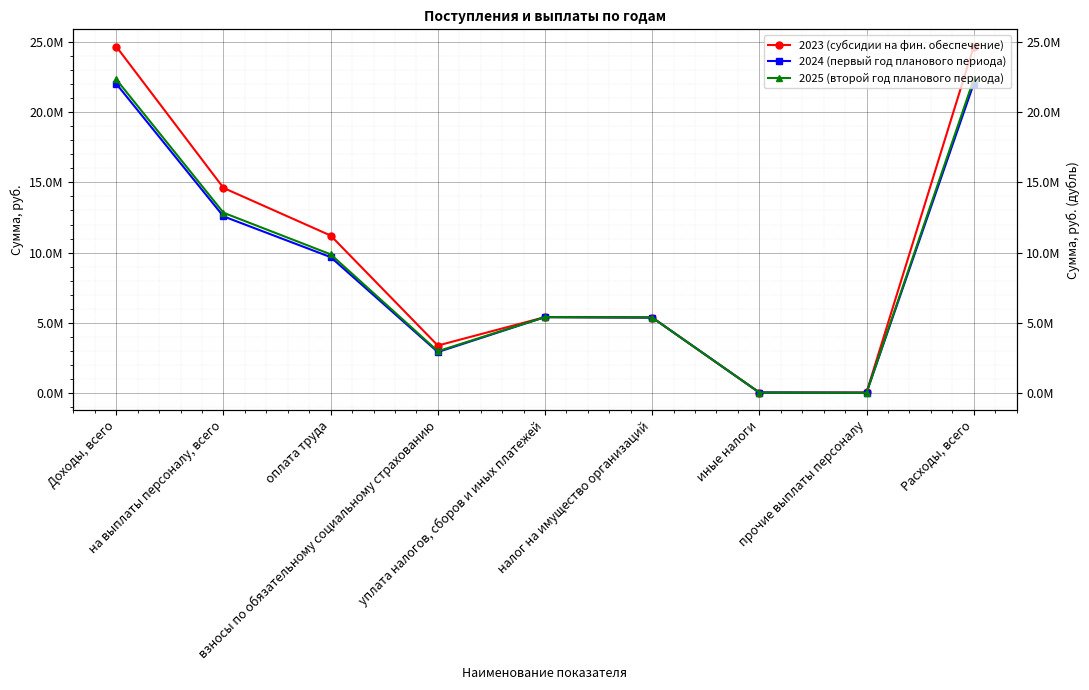

Reading left to right, what are all the values shown in this chart?

2023 (субсидии на фин. обеспечение): Доходы, всего=24682414.9	на выплаты персоналу, всего=14608867.1	оплата труда=11211802.7	взносы по обязательному социальному страхованию=3370864.4	уплата налогов, сборов и иных платежей=5397693.0	налог на имущество организаций=5367693.0	иные налоги=20000.0	прочие выплаты персоналу=26200.0	Расходы, всего=24682414.9
2024 (первый год планового периода): Доходы, всего=22026731.9	на выплаты персоналу, всего=12579541.4	оплата труда=9673303.7	взносы по обязательному социальному страхованию=2906237.7	уплата налогов, сборов и иных платежей=5397693.0	налог на имущество организаций=5367693.0	иные налоги=20000.0	прочие выплаты персоналу=0.0	Расходы, всего=22026731.9
2025 (второй год планового периода): Доходы, всего=22340601.4	на выплаты персоналу, всего=12838550.1	оплата труда=9872235.1	взносы по обязательному социальному страхованию=2966315.0	уплата налогов, сборов и иных платежей=5397693.0	налог на имущество организаций=5367693.0	иные налоги=20000.0	прочие выплаты персоналу=0.0	Расходы, всего=22340601.4